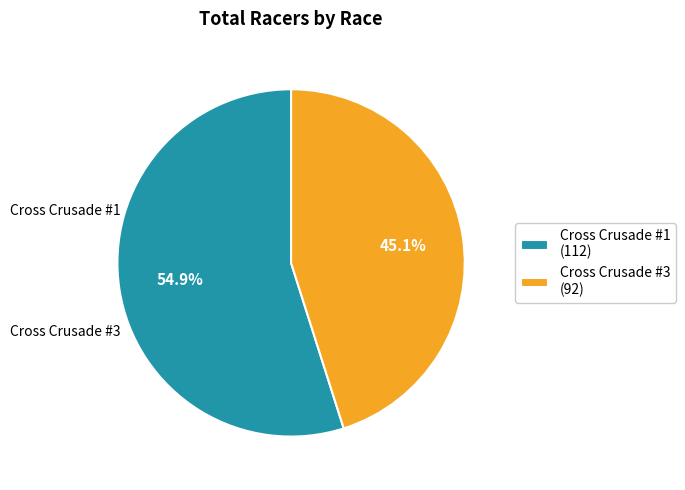

To the nearest percent, what percentage of the pie is Cross Crusade #1?

55%